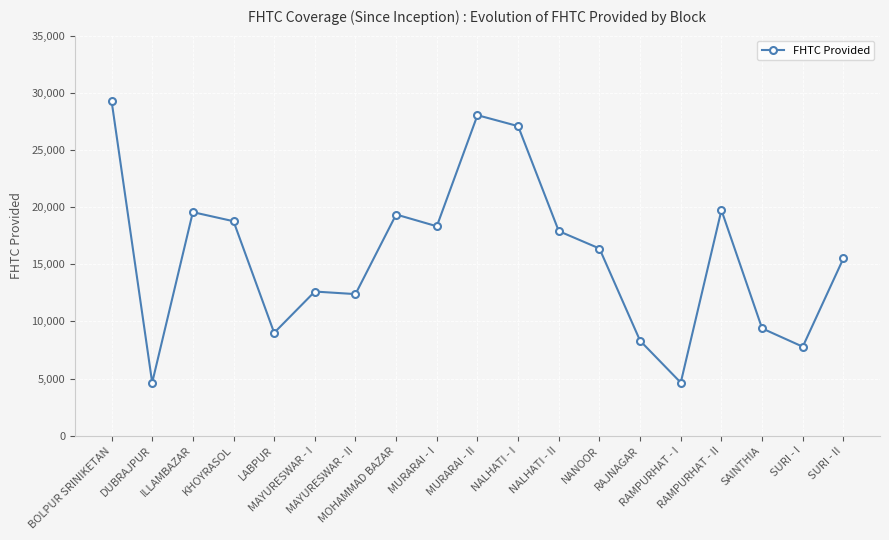

True or false: the data shows 19738 at RAMPURHAT - II.

True